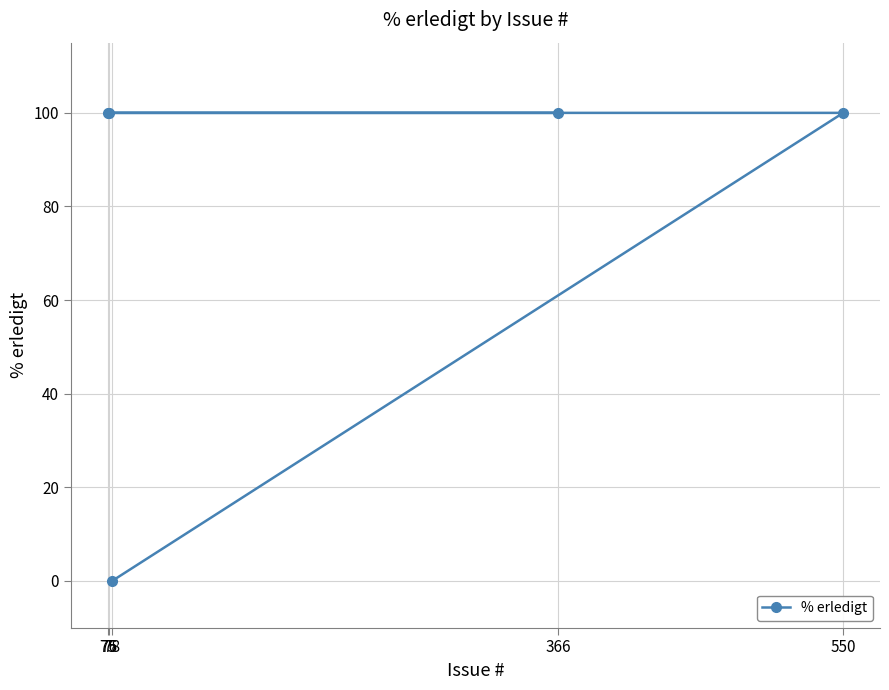

What is the value of the 4th point from the left?

100